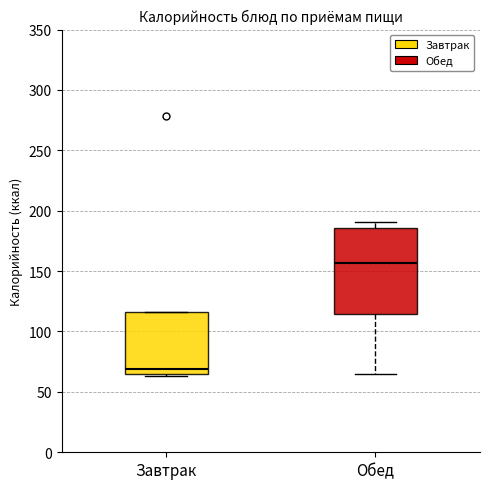

Reading left to right, transcribe this box plot: for each box, give where its median line is, the range the box spans, and where its two whiskers end, as read against the y-axis. The values are not printed on the chart, so give them approximately, as read against the axis.

Завтрак: median 70, box 65 to 115, whiskers 65 (just below the box's lower edge) to 115
Обед: median 155, box 115 to 185, whiskers 65 to 190